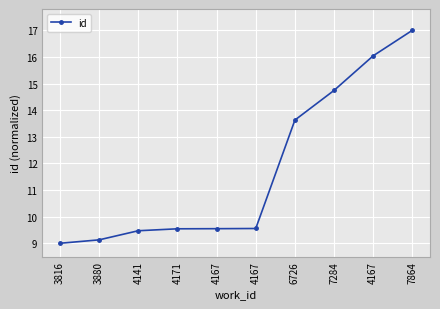

Reading left to right, what are all the values shown in this chart?

3816=9.0	3880=9.1	4141=9.5	4171=9.5	4167=9.5	4167=9.6	6726=13.6	7284=14.7	4167=16.0	7864=17.0